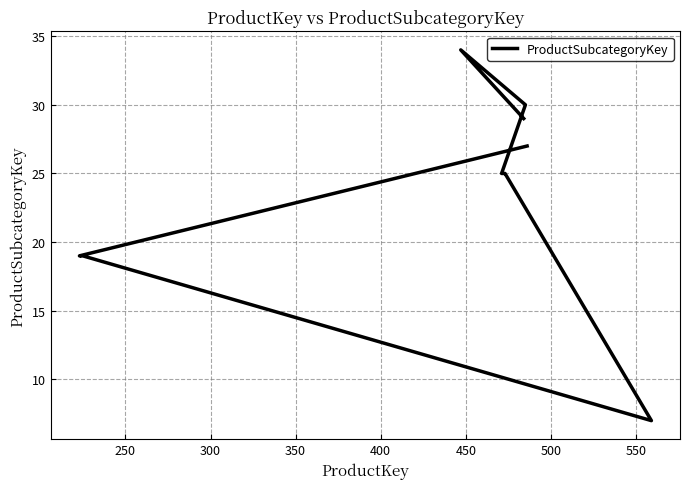

Does the chart have visible grid lines?

Yes